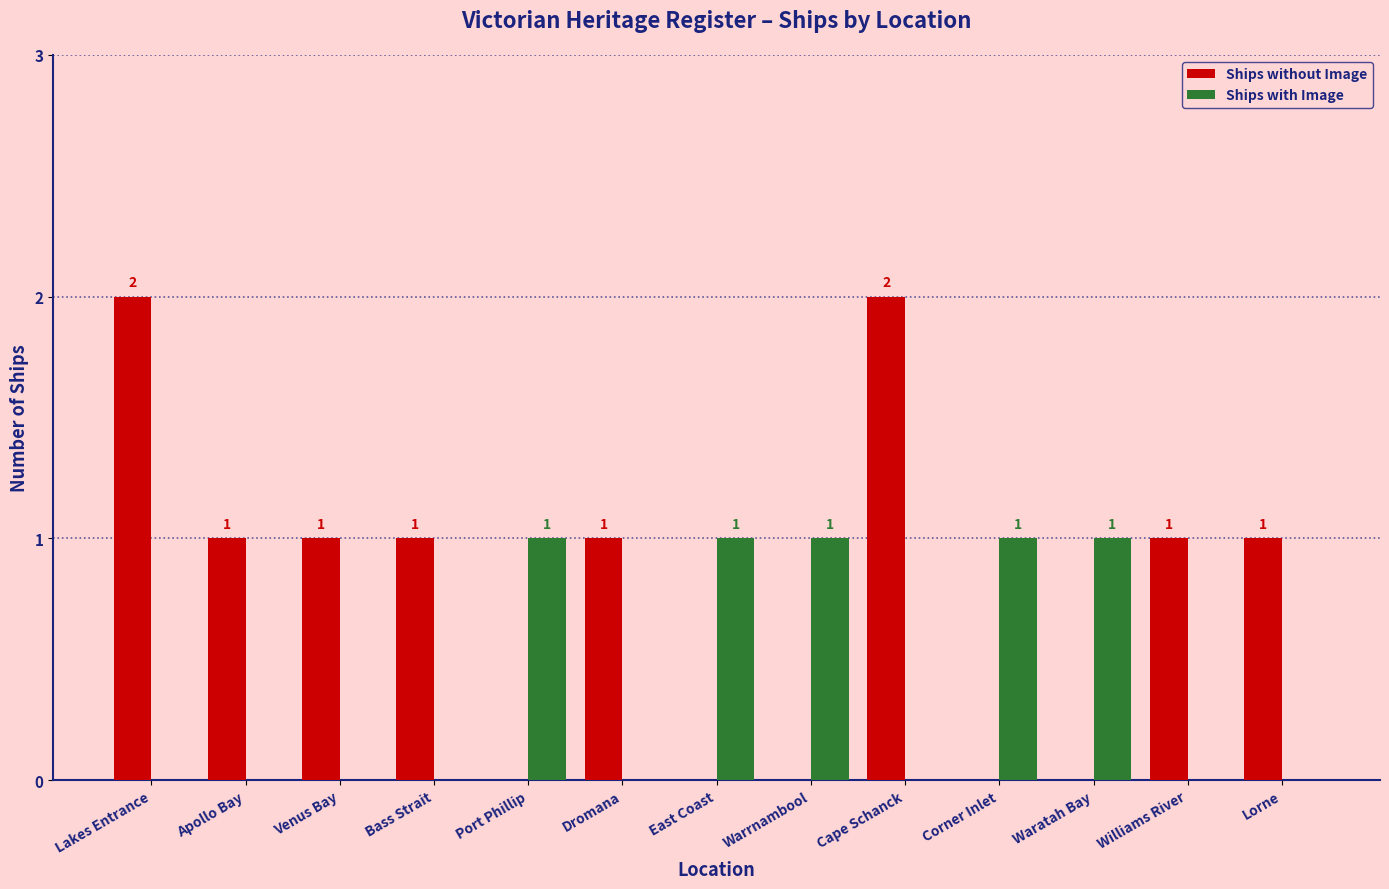

The value of Ships without Image at Warrnambool is -1. True or false?

False